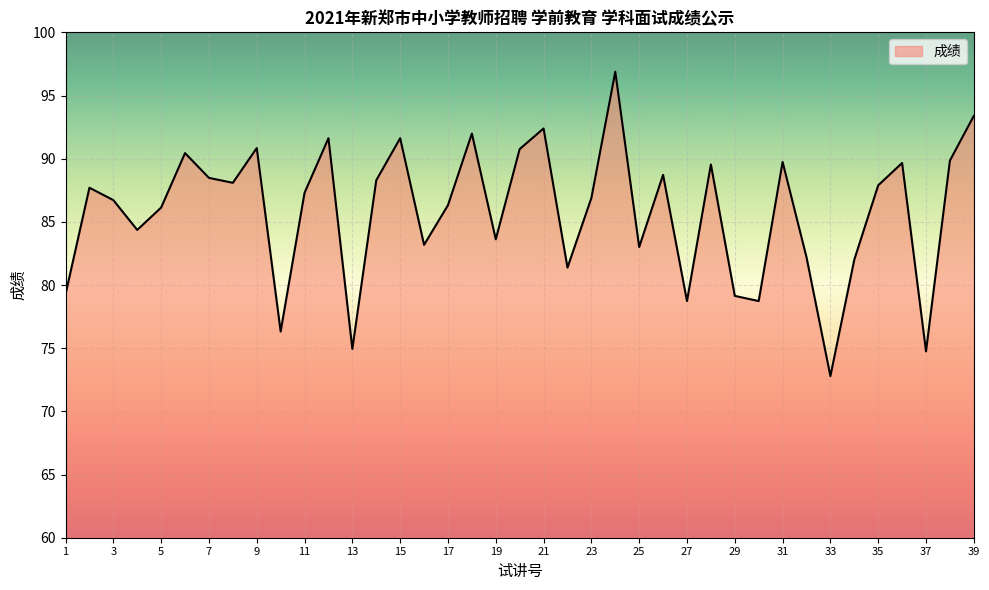

What is the difference between the maximum and minimum values?

24.1